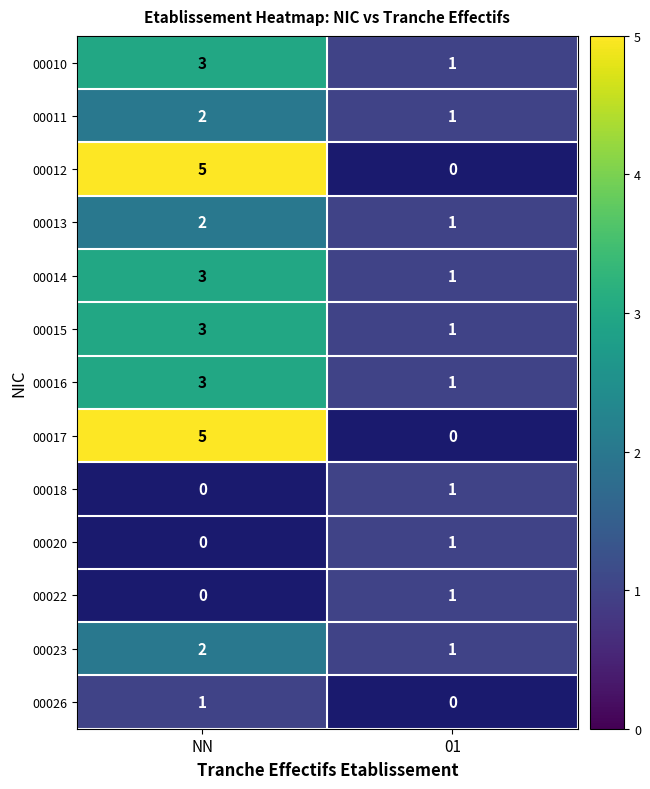

List the labels in order of 00015 value, smallest first.

01, NN